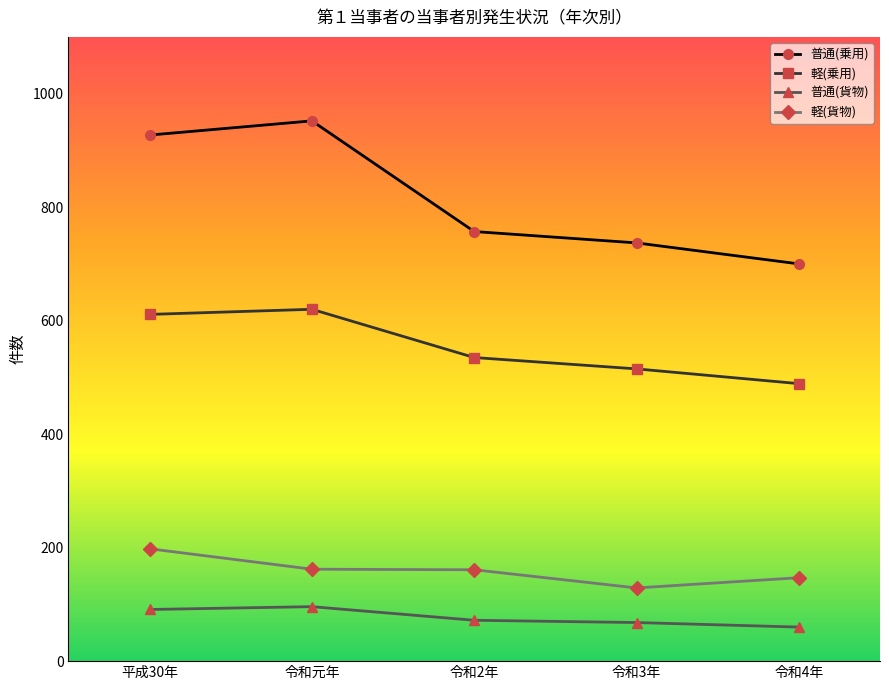

What is the difference between the maximum and minimum values in the 普通(貨物) series?

36